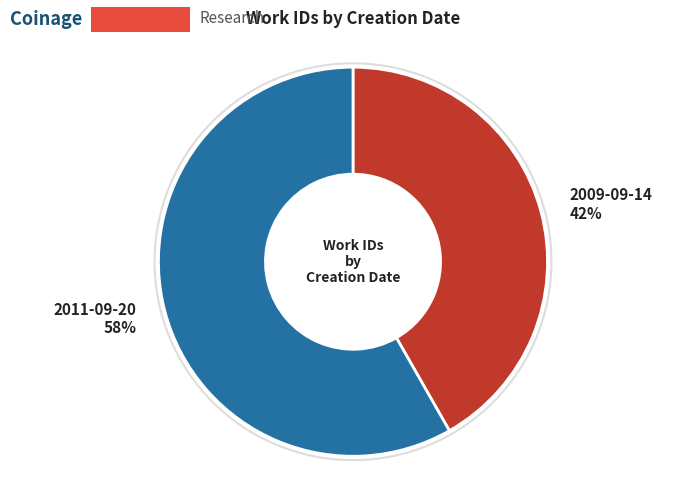

How many slices are in this pie chart?

2